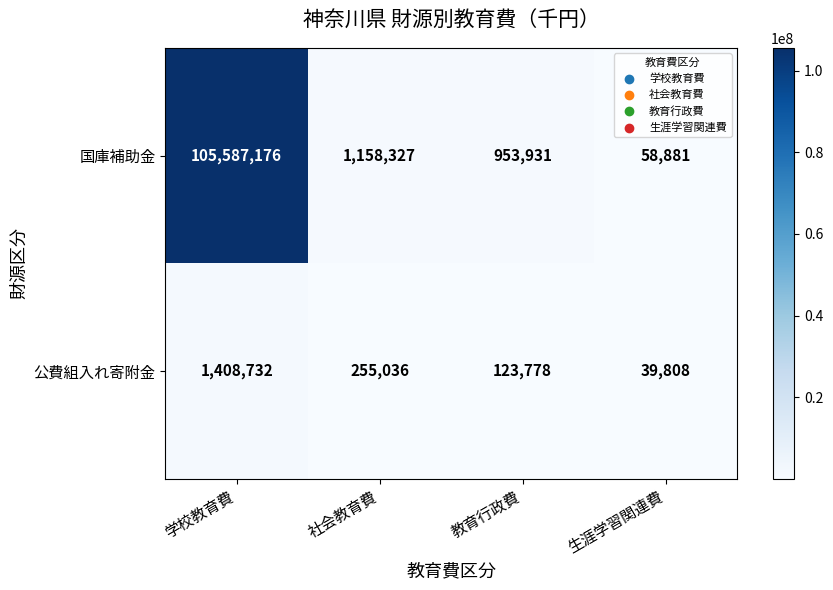

Which series has the largest total across all categories?

国庫補助金